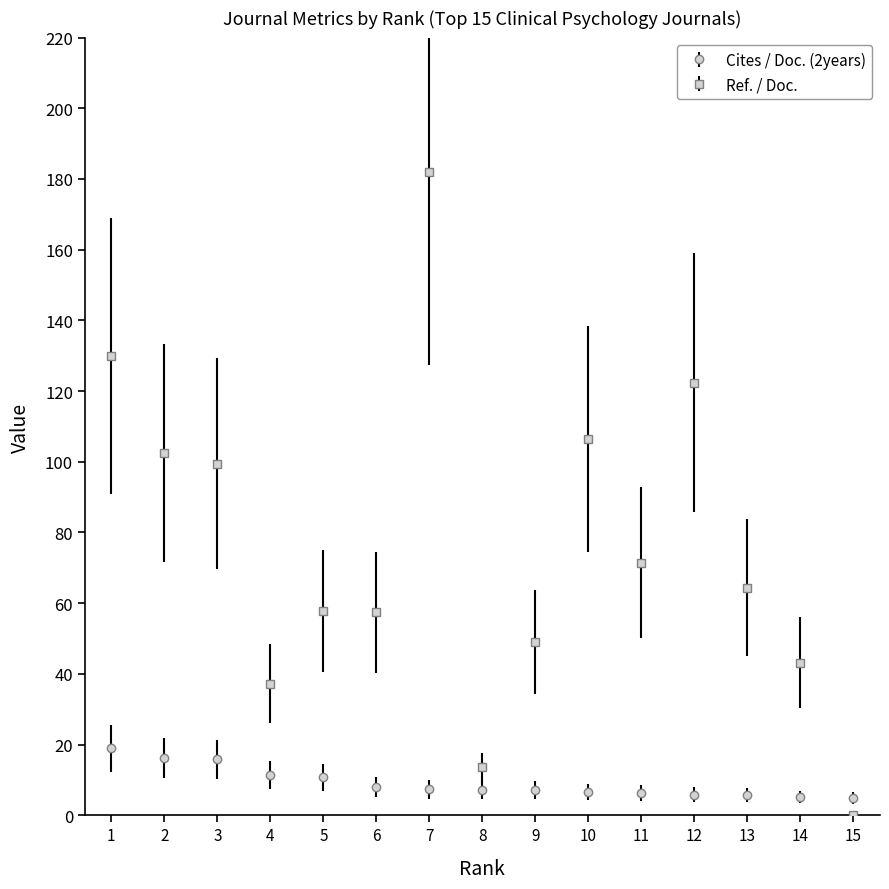

How many values in Ref. / Doc. are above zero?

14